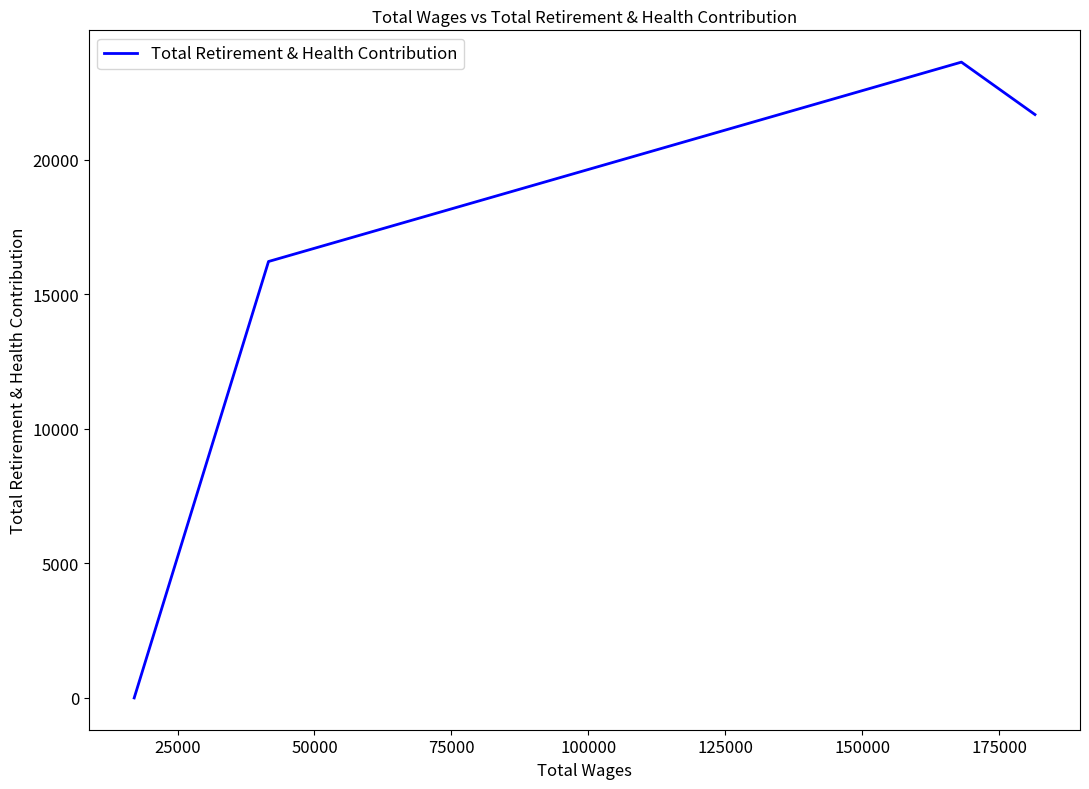

True or false: there are more than 2 points higher than both neighbors.

False